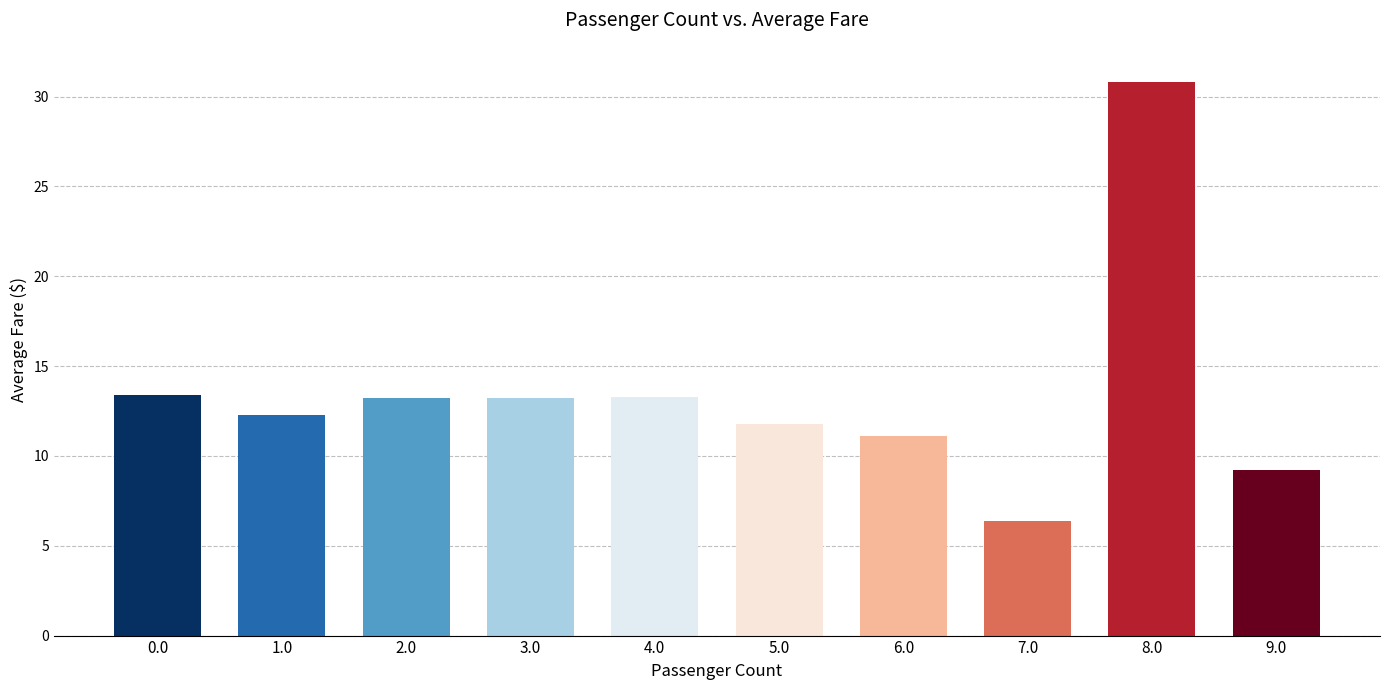

True or false: the data shows 11.8 at 5.0.

True